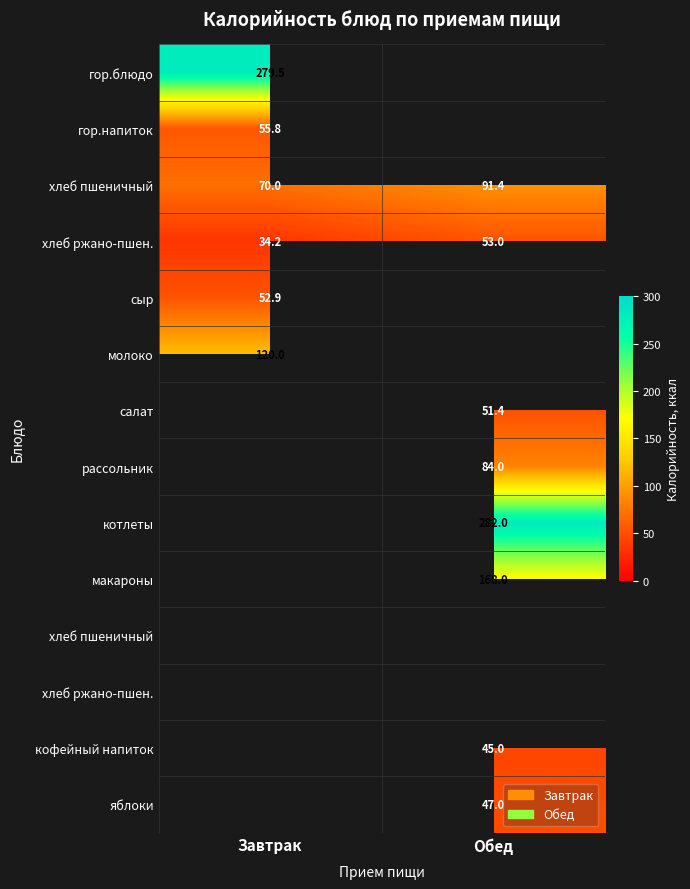

At which category does the chart reach its peak across all series?

Обед